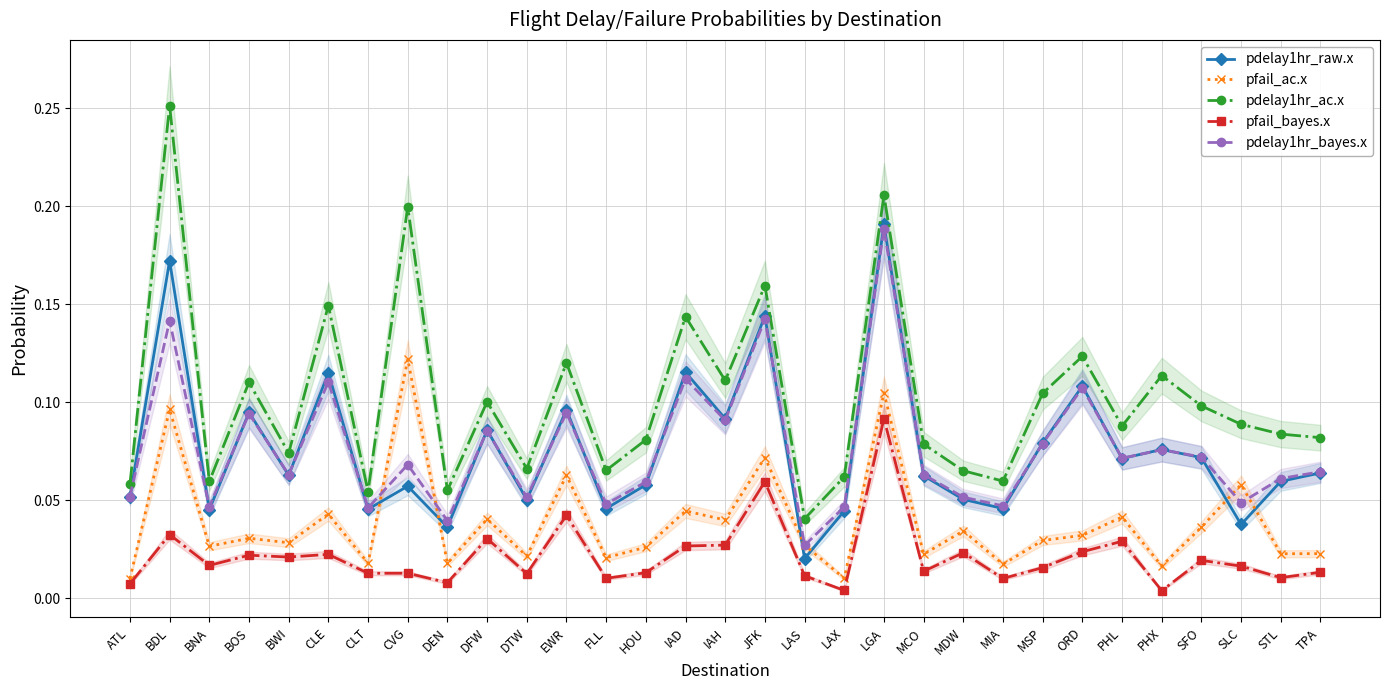

What is the label of the 17th point from the right?

IAD